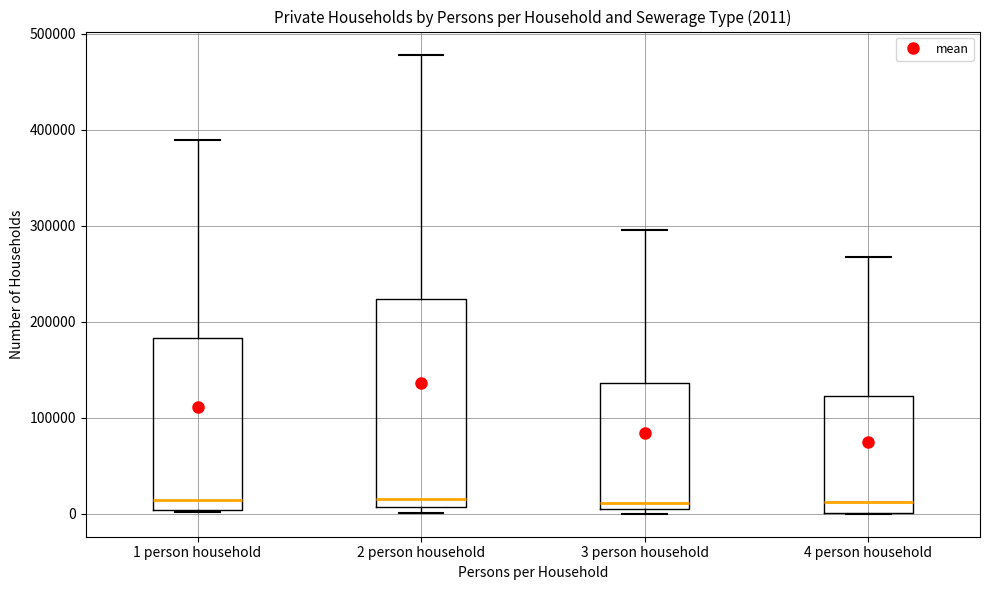

Comparing the boxes themselves (not the whiskers), which one is the tallest?

2 person household